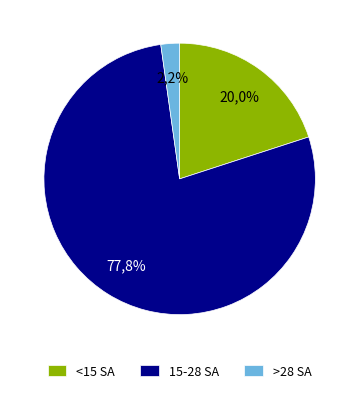

The 8 slice represents 1% of the pie. True or false?

False